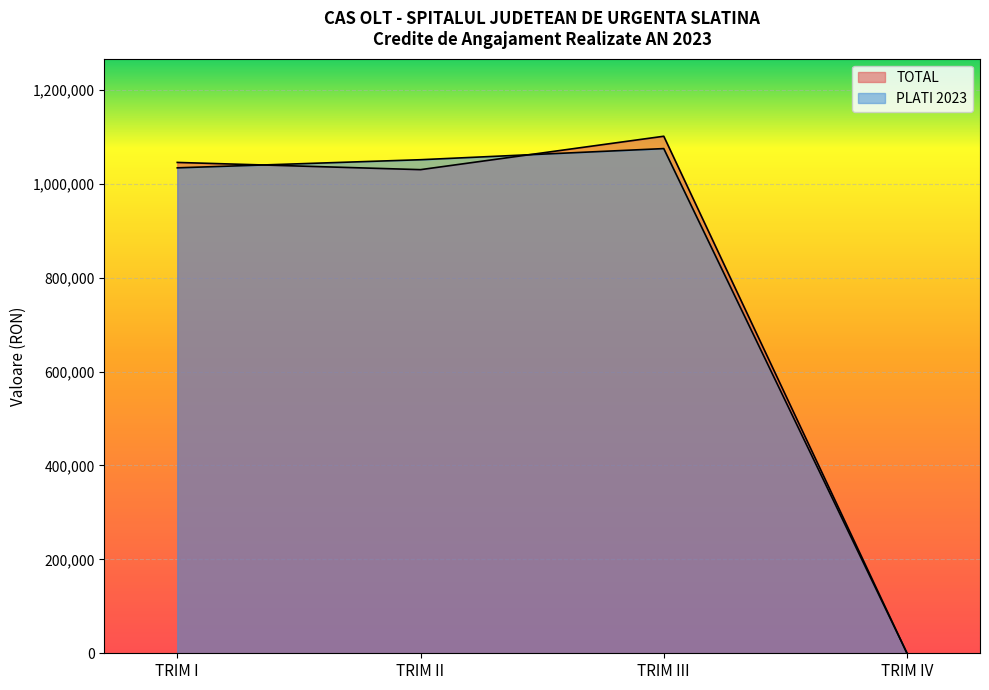

True or false: TOTAL and PLATI 2023 intersect in this chart.

True